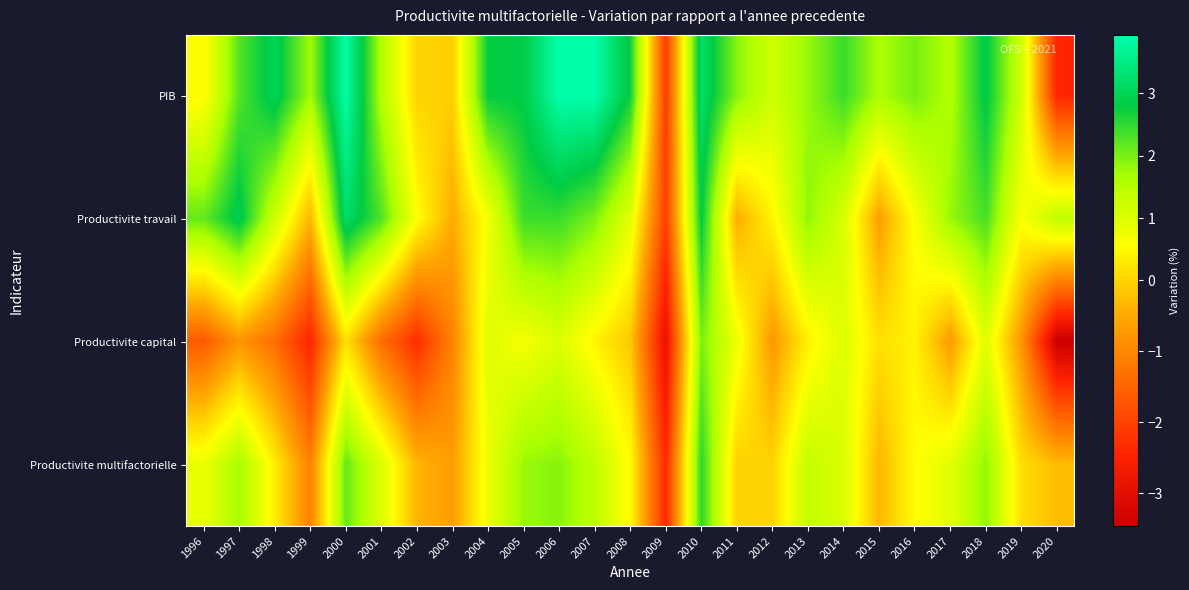

Which series has the largest total across all categories?

PIB